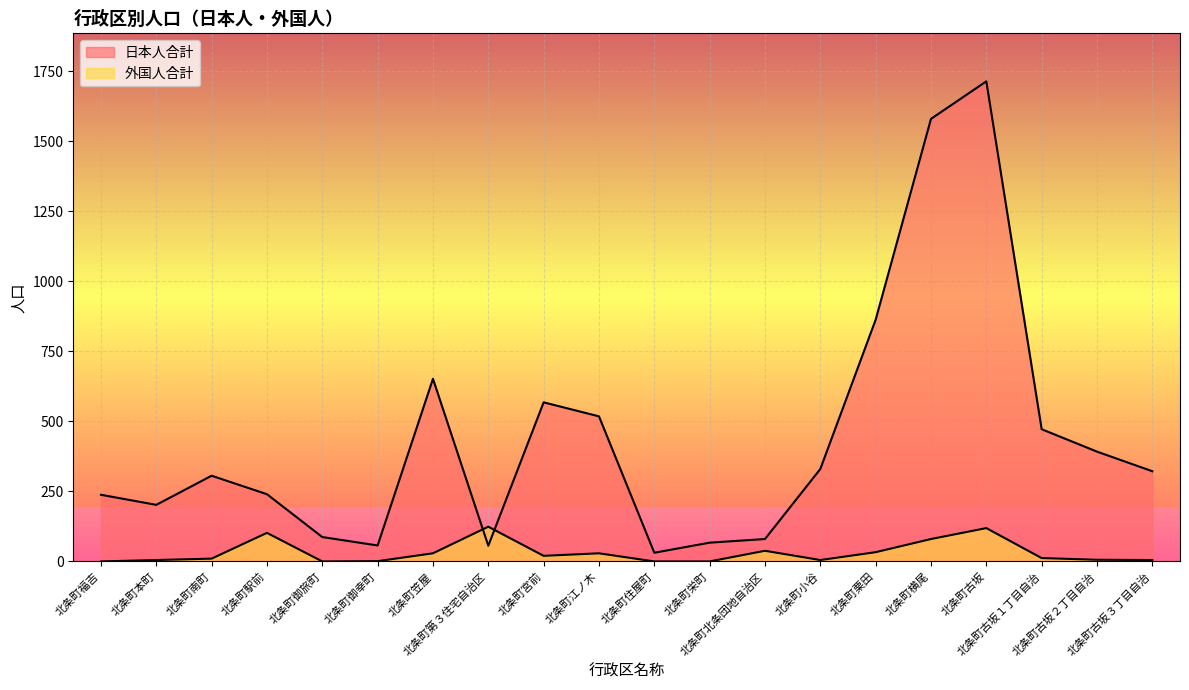

Between 北条町北条団地自治区 and 北条町古坂３丁目自治, which series saw the biggest shift?

日本人合計